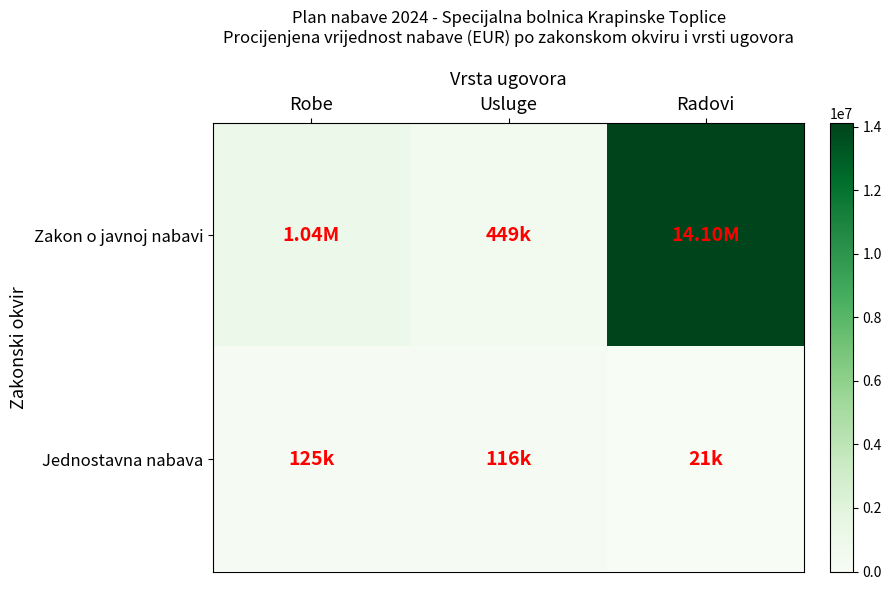

Reading right to left, list all the values displayed in this chart.

Zakon o javnoj nabavi: Radovi=14100000.0	Usluge=448700.0	Robe=1038415.2
Jednostavna nabava: Radovi=20800.0	Usluge=116145.0	Robe=125450.0